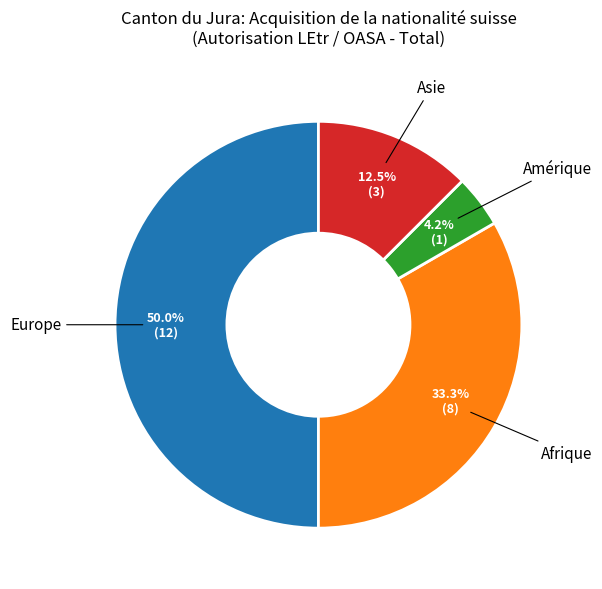

To the nearest percent, what is the difference between the largest and smallest slice percentages?

46%